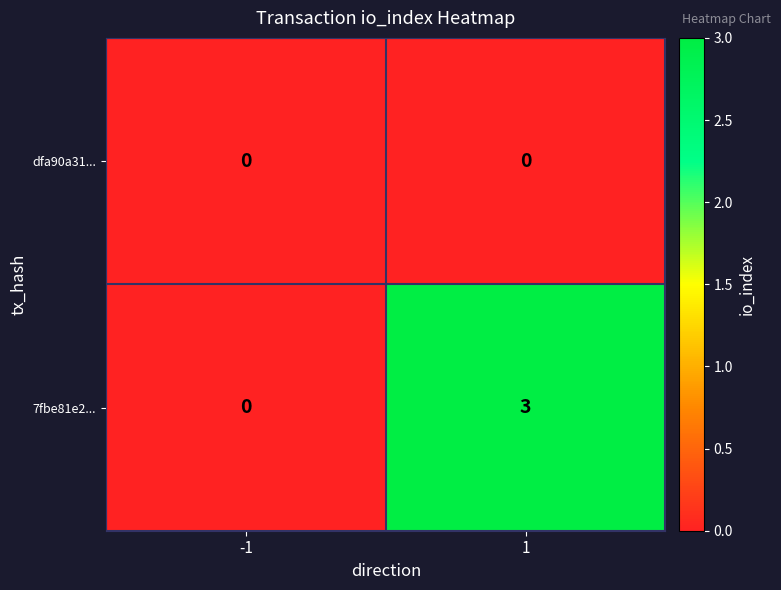

How many distinct data groups are displayed?

2